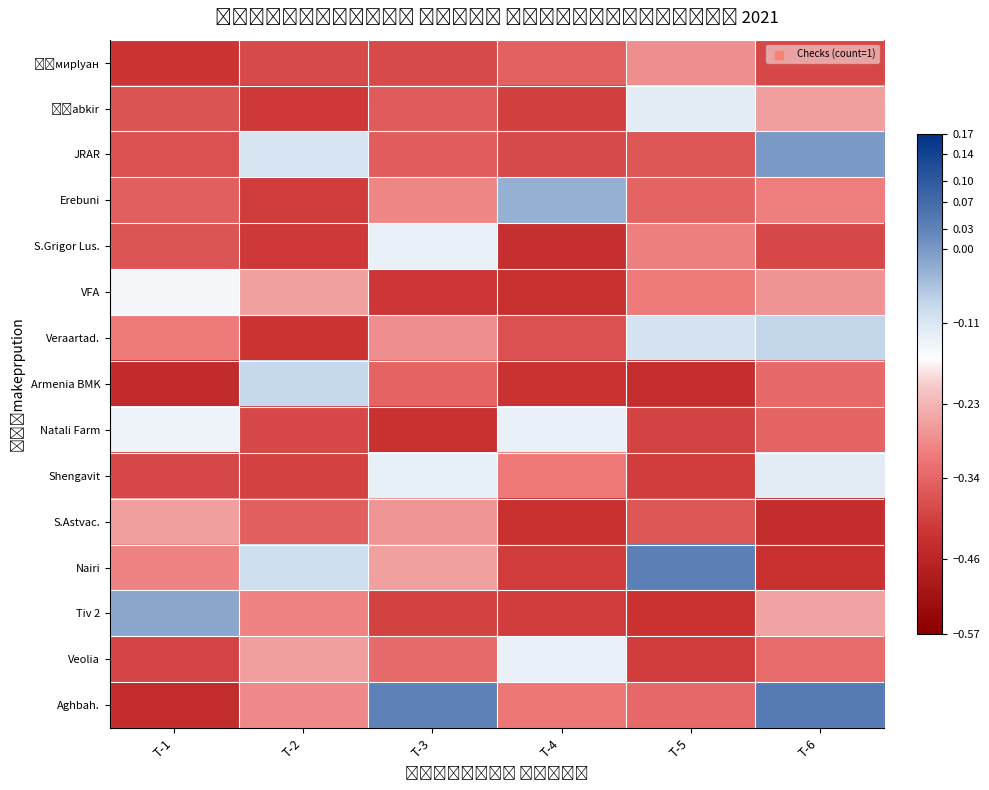

At which category is the sum across all series the highest?

T-6